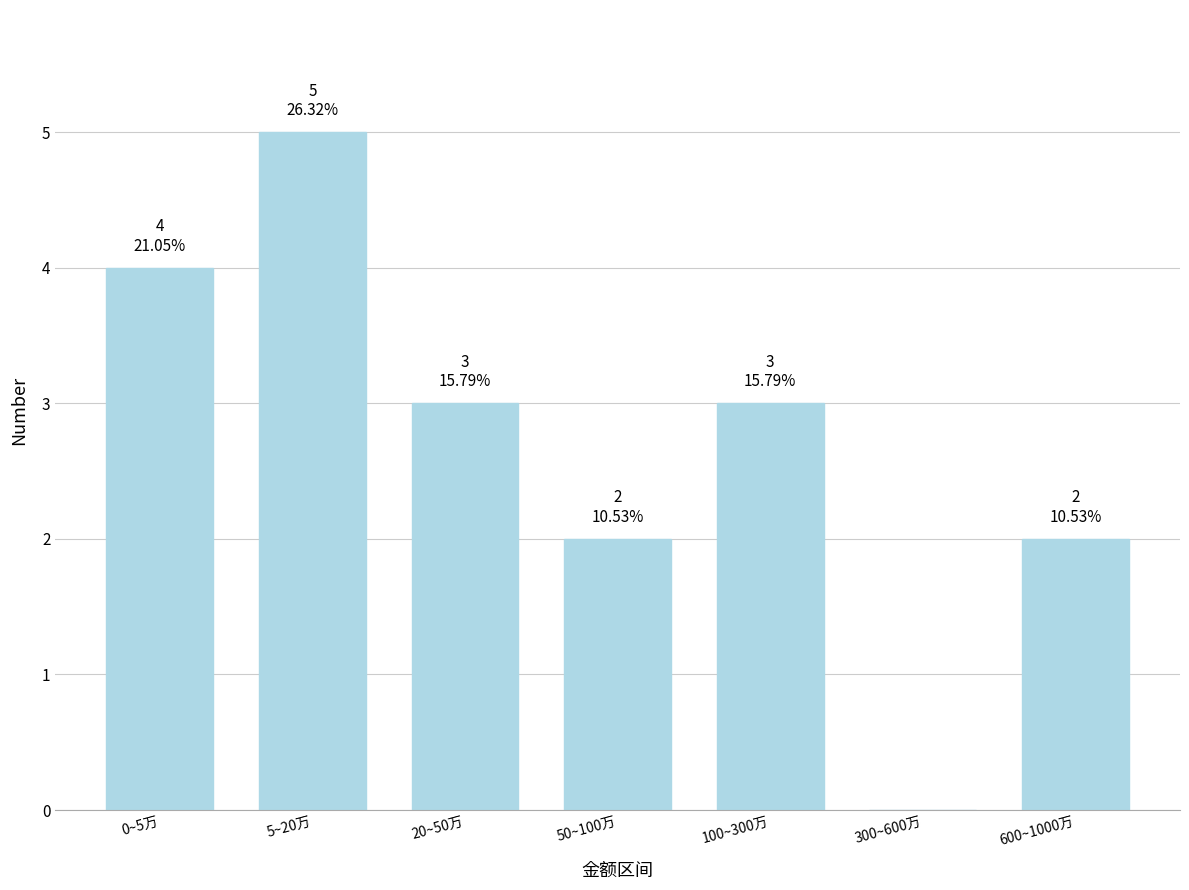

Reading right to left, extract all data points from this chart.

600~1000万=2	300~600万=0	100~300万=3	50~100万=2	20~50万=3	5~20万=5	0~5万=4